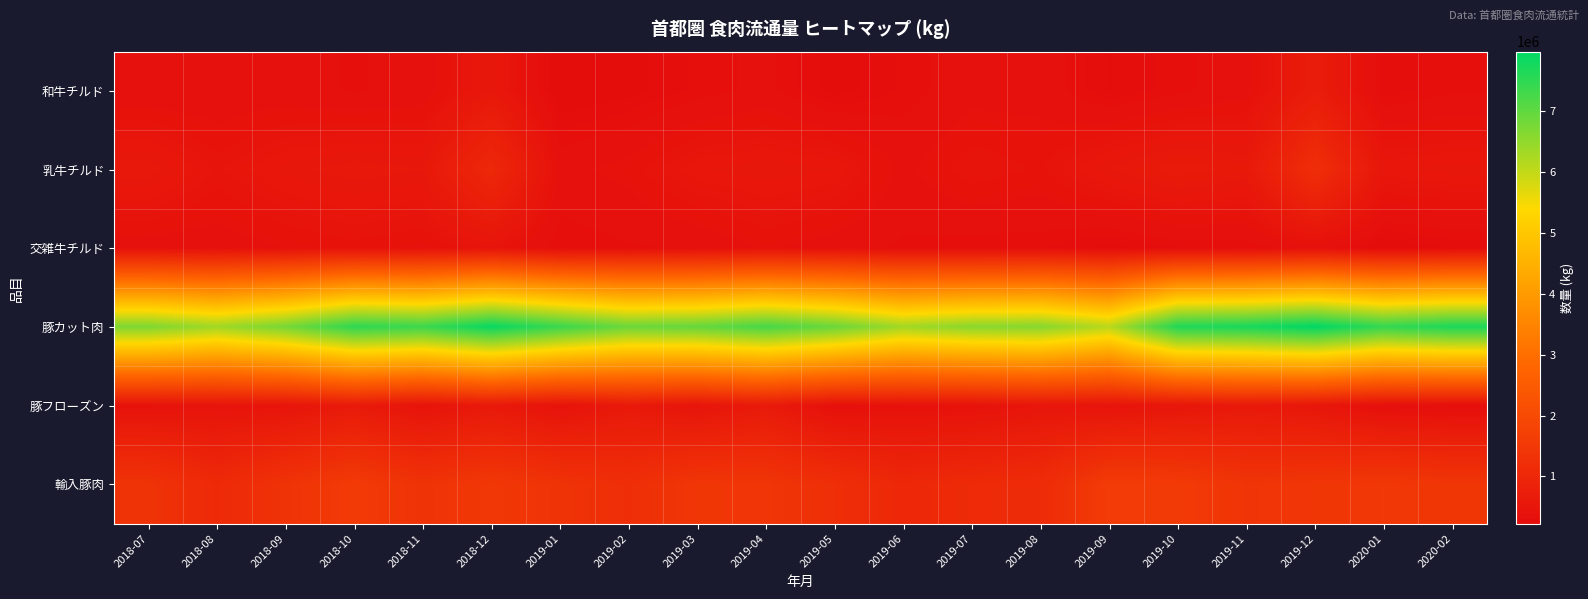

Which series has the largest total across all categories?

豚カット肉